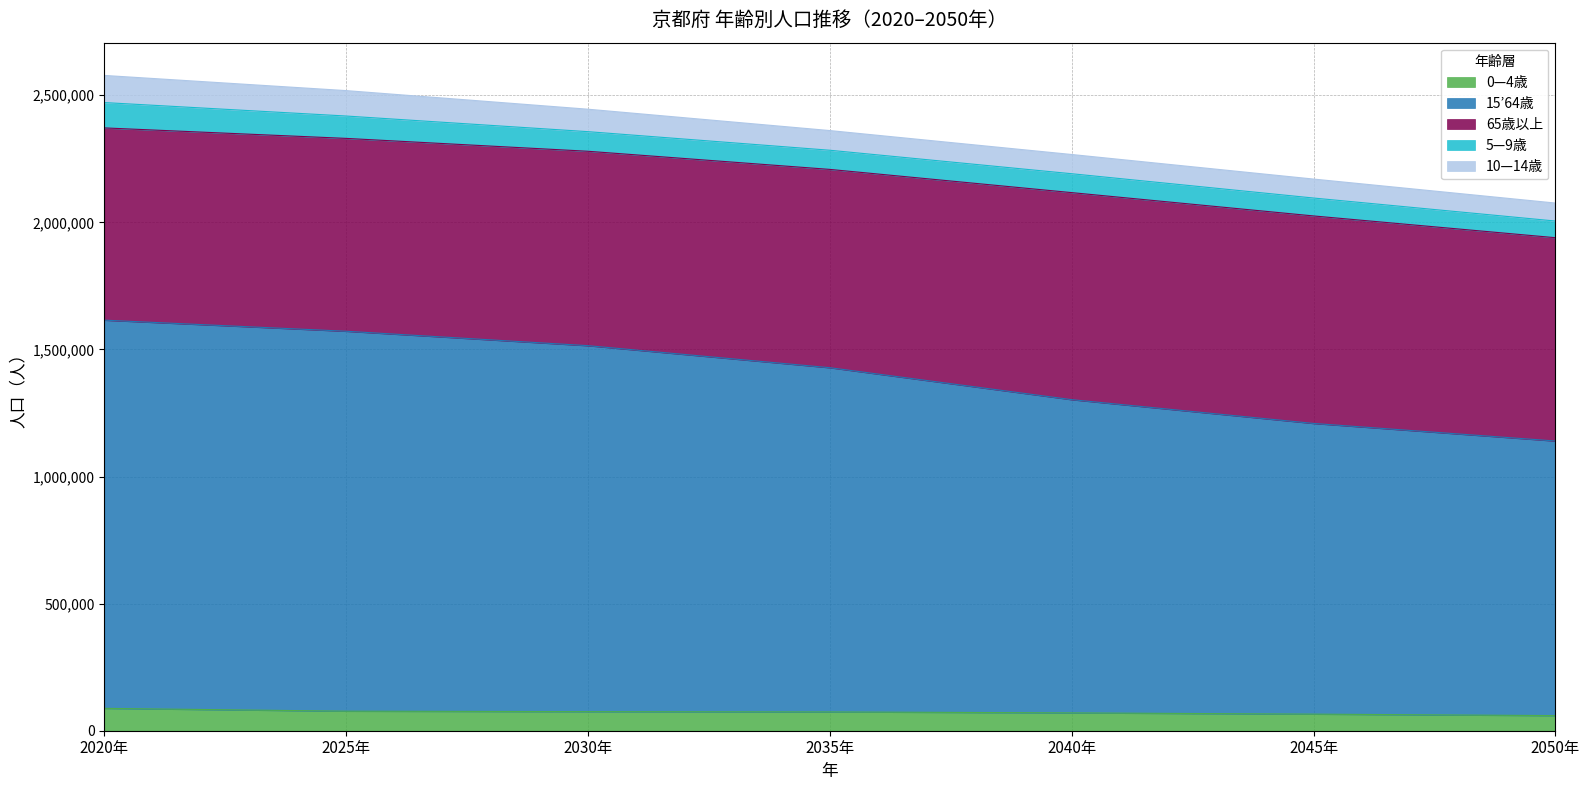

Where does the 5—9歳 series first go above 75388?

2020年